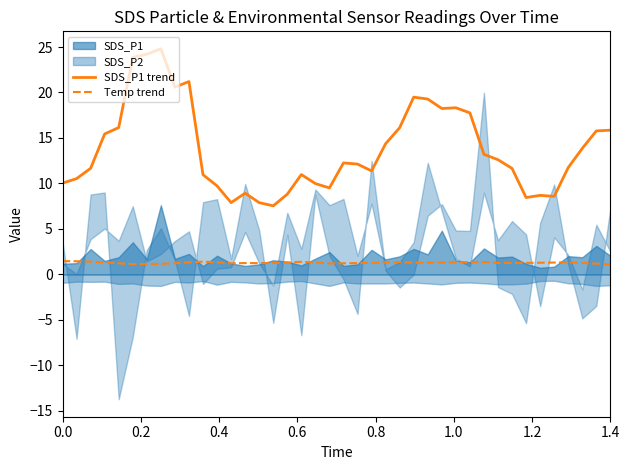

At how many categories does at least one series exceed 9?

32